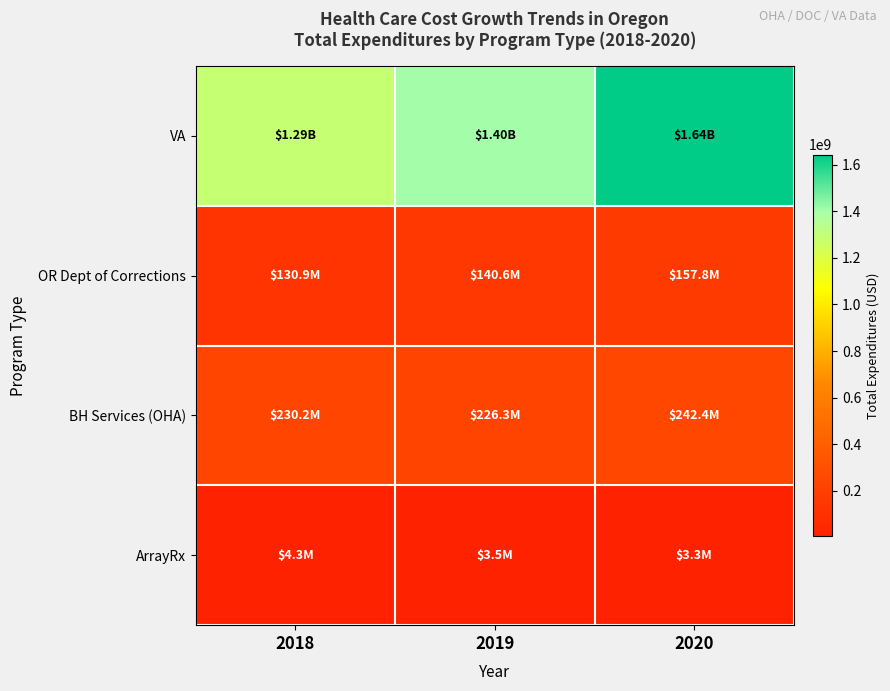

At which category is the sum across all series the highest?

2020